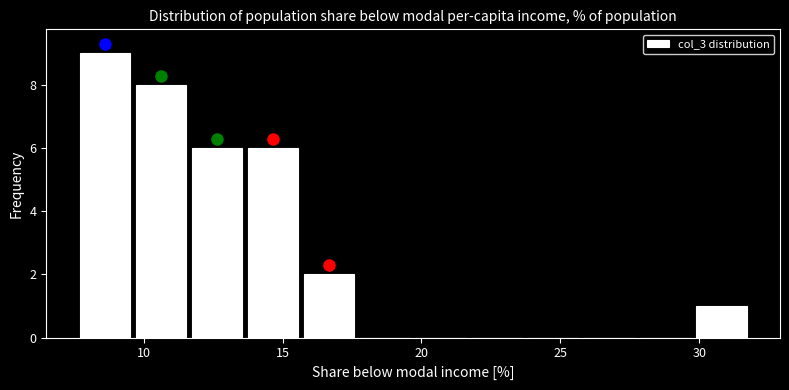

Reading left to right, transcribe this chart: for each bar, give the range it covers on the x-axis and its height. Neither the bar edges nor the heights are printed on the chart, so give them approximately, as read against the axes.

7.5 to 9.5: 9
9.5 to 11.5: 8
11.5 to 13.5: 6
13.5 to 15.5: 6
15.5 to 17.5: 2
17.5 to 19.5: 0
19.5 to 21.5: 0
21.5 to 23.5: 0
23.5 to 26.0: 0
26.0 to 28.0: 0
28.0 to 30.0: 0
30.0 to 32.0: 1